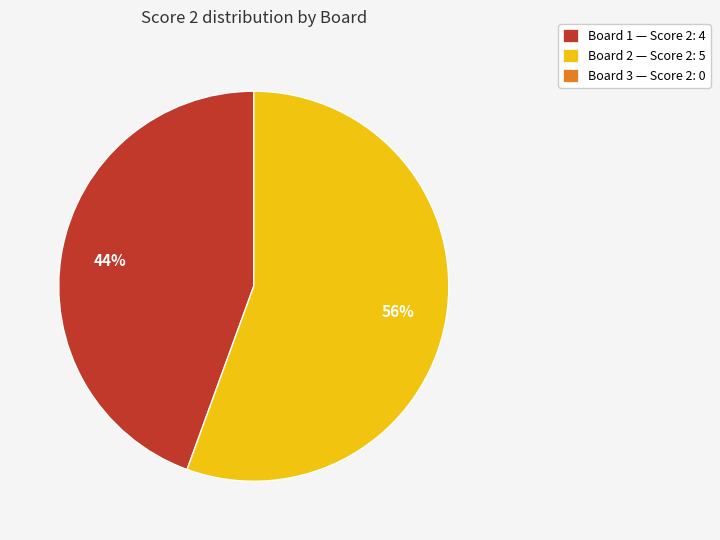

To the nearest percent, what is the average slice percentage?

50%